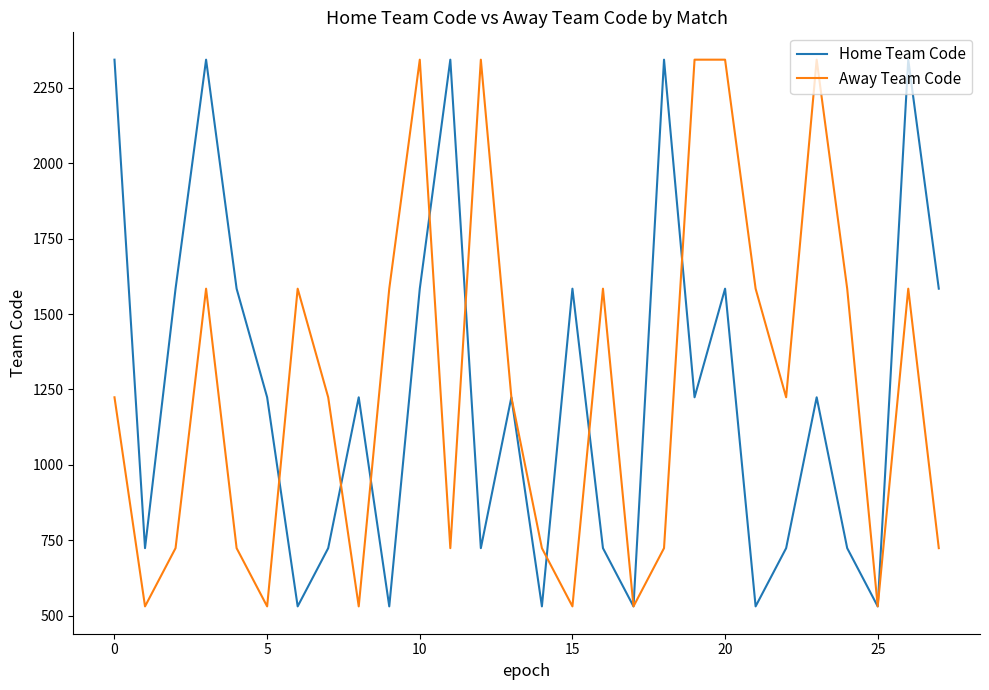

What is the minimum value shown in the chart?

531